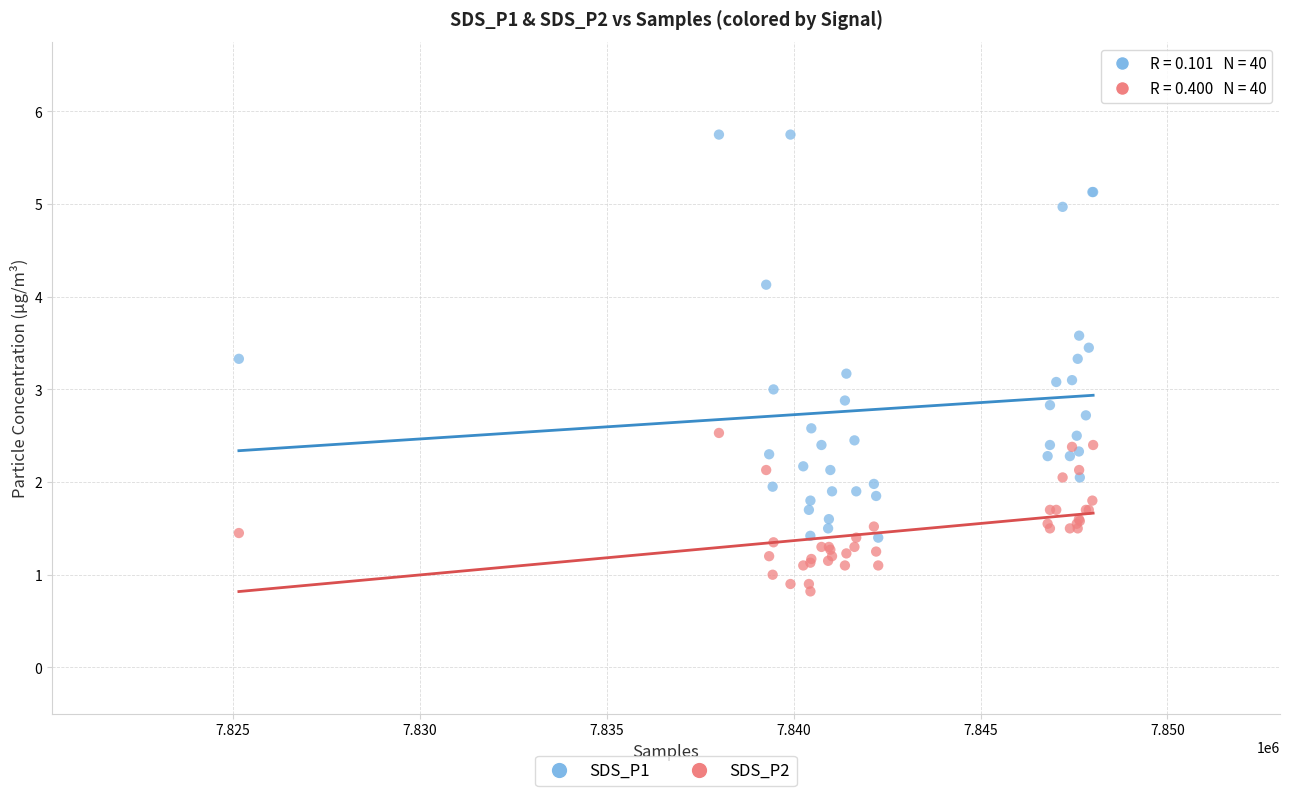

Which series contains the highest Y value?

SDS_P1